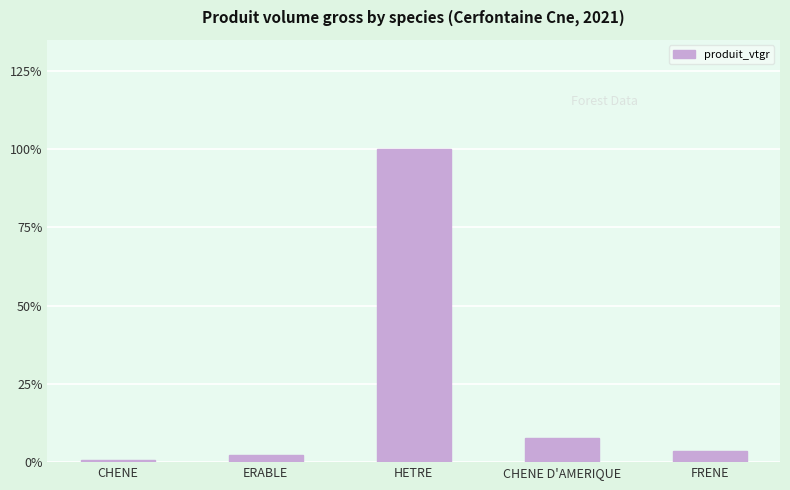

List the labels in order of value, smallest first.

CHENE, ERABLE, FRENE, CHENE D'AMERIQUE, HETRE